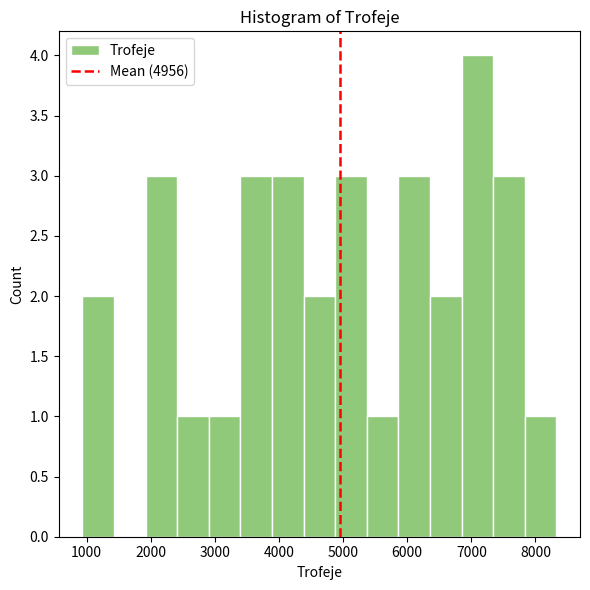

How tall is the bar that spans 7800 to 8300 on the x-axis? Neither the bar edges nor the heights are printed on the chart, so give them approximately, as read against the axes.

1